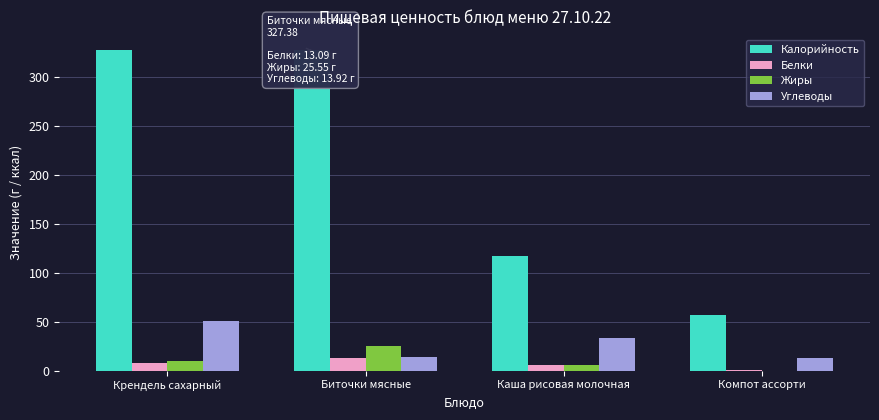

What are all the series names shown in the legend?

Калорийность, Белки, Жиры, Углеводы